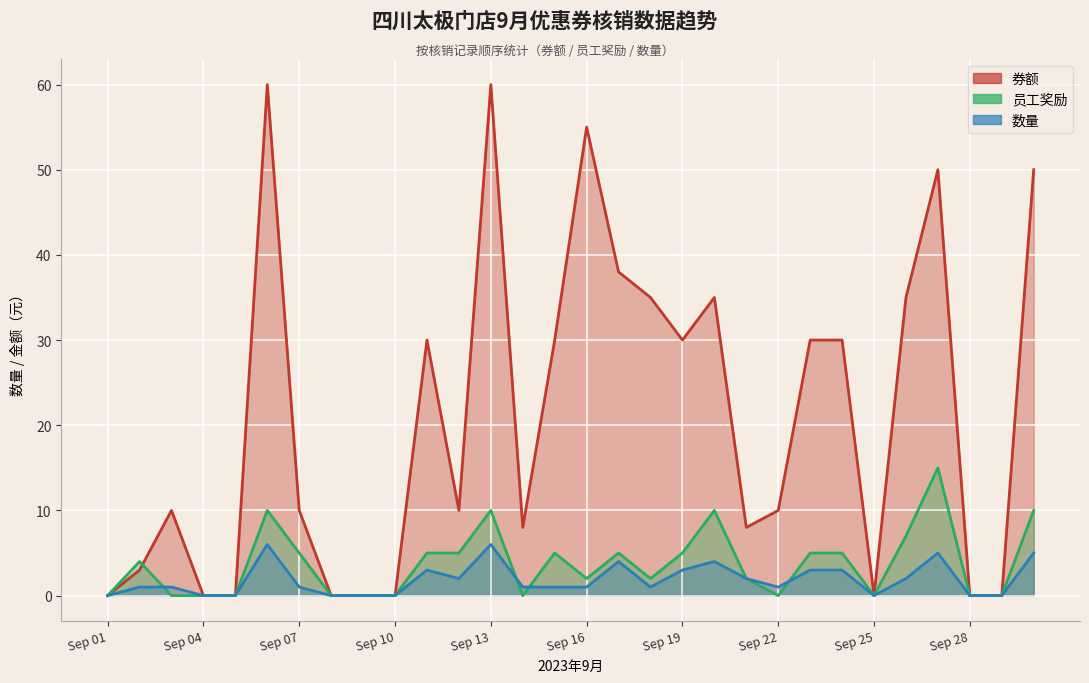

Which series ends up on top after the final intersection of 员工奖励 and 券额?

券额